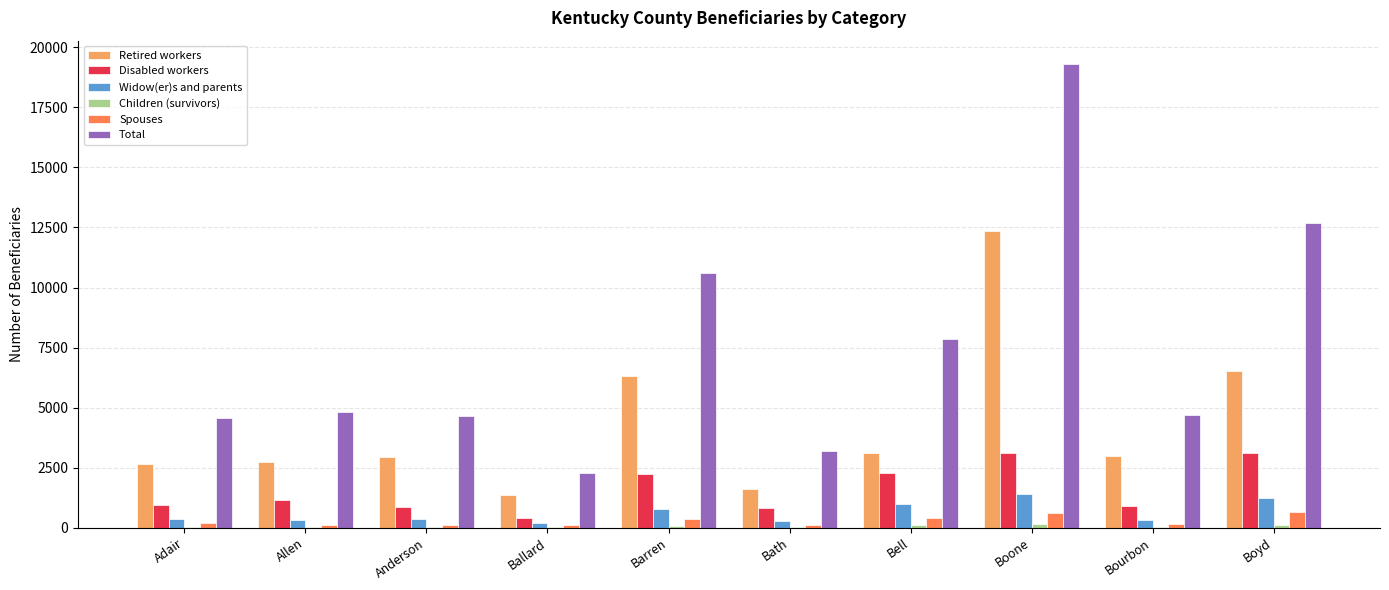

True or false: Retired workers has a value of 1807 at Adair.

False